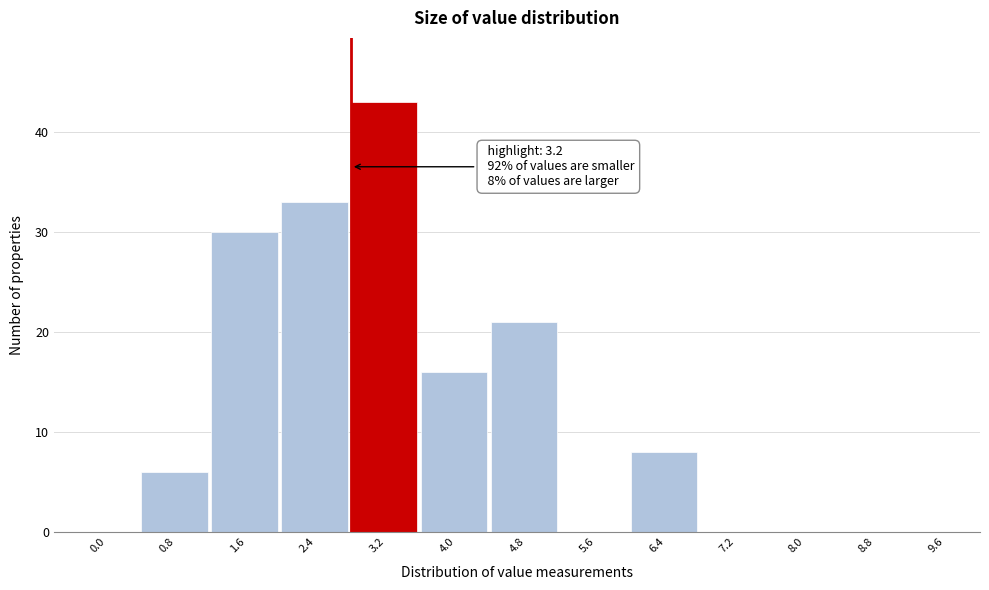

Reading left to right, transcribe all the data shown in this chart.

0.0=0	0.8=6	1.6=30	2.4=33	3.2=43	4.0=16	4.8=21	5.6=0	6.4=8	7.2=0	8.0=0	8.8=0	9.6=0